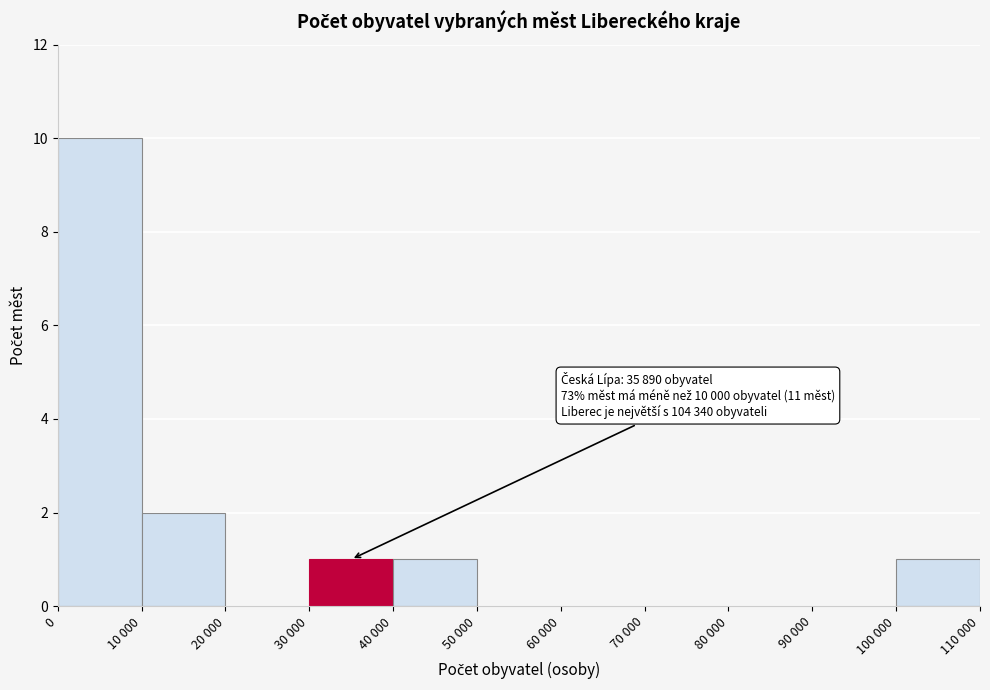

Reading right to left, list all the values displayed in this chart.

100 000=1	90 000=0	80 000=0	70 000=0	60 000=0	50 000=0	40 000=1	30 000=1	20 000=0	10 000=2	0=10